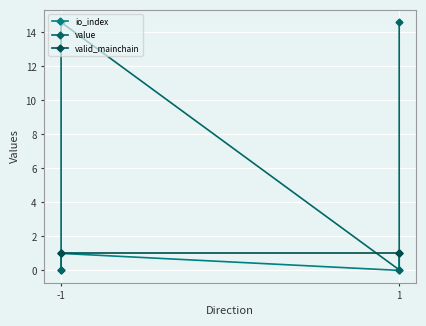

True or false: valid_mainchain has more than 1 points higher than both neighbors.

False